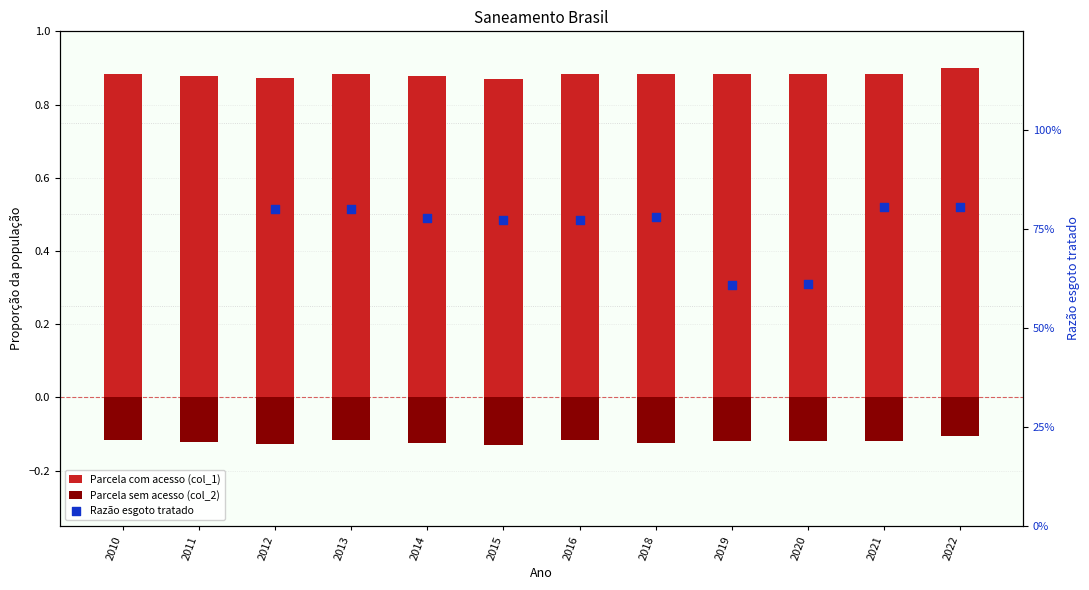

What is the total value across all series at 2018?

0.8